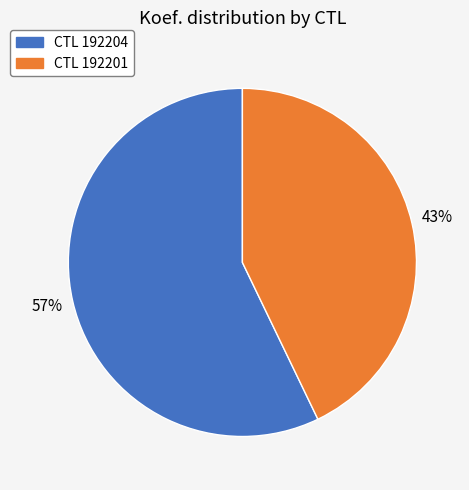

To the nearest percent, what is the average slice percentage?

50%